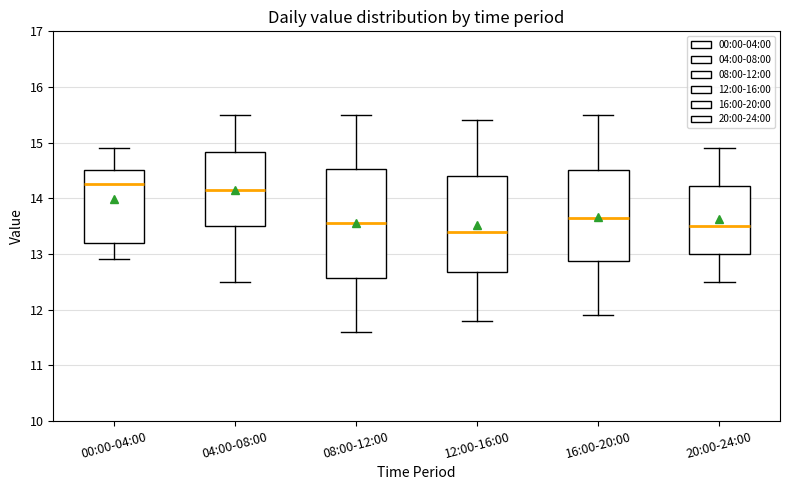

Where is the upper edge of the box for 20:00-24:00 on the y-axis? The values are not printed on the chart, so give them approximately, as read against the axis.

14.2